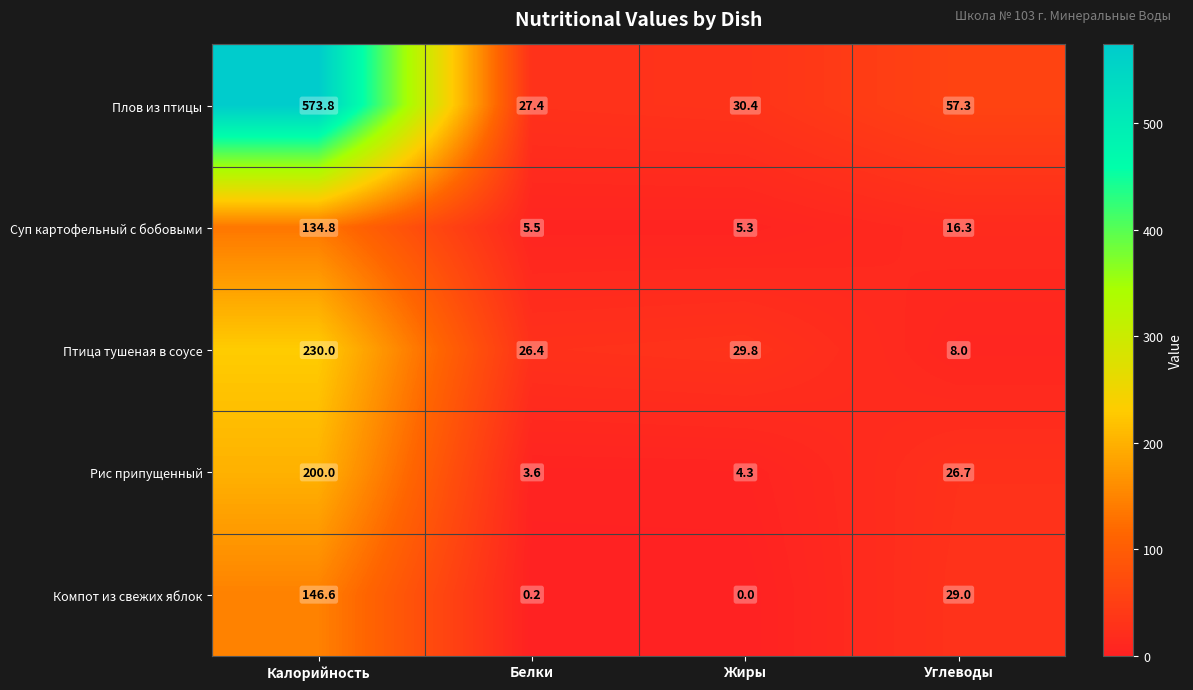

Reading right to left, what are all the values shown in this chart?

Плов из птицы: 57.3	30.4	27.4	573.8
Суп картофельный с бобовыми: 16.3	5.3	5.5	134.8
Птица тушеная в соусе: 8.0	29.8	26.4	230.0
Рис припущенный: 26.7	4.3	3.6	200.0
Компот из свежих яблок: 29.0	0.0	0.2	146.6